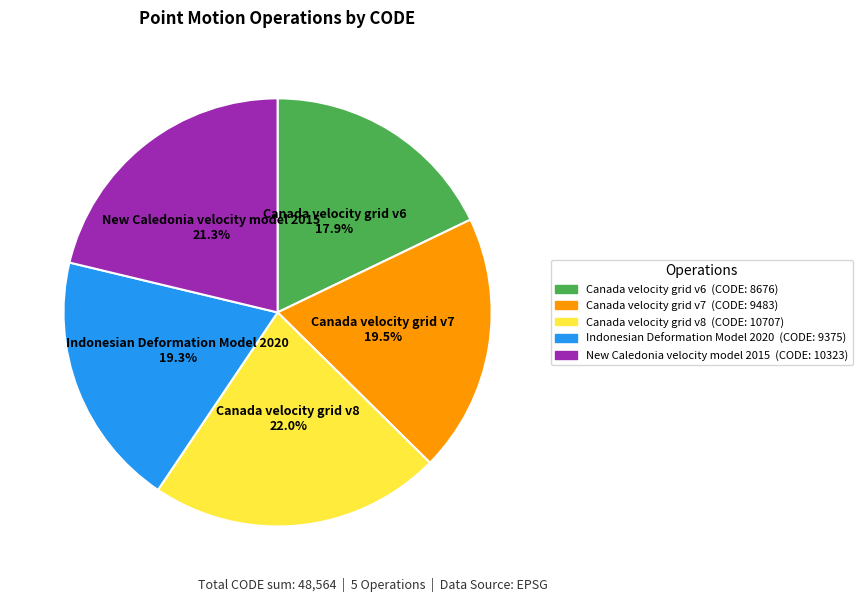

How many slices are in this pie chart?

5